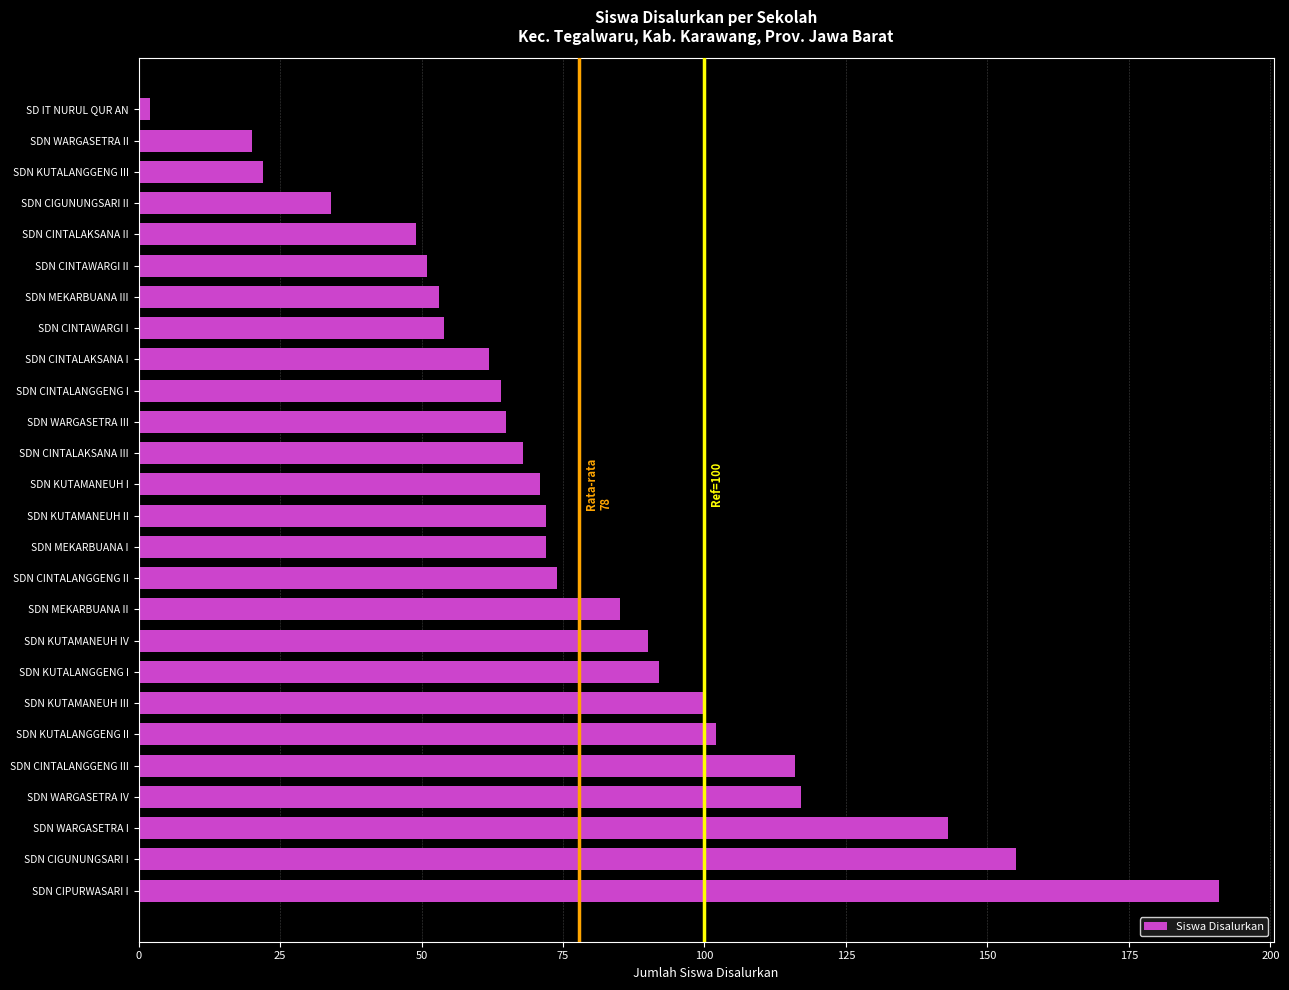

Are the bars horizontal?

Yes